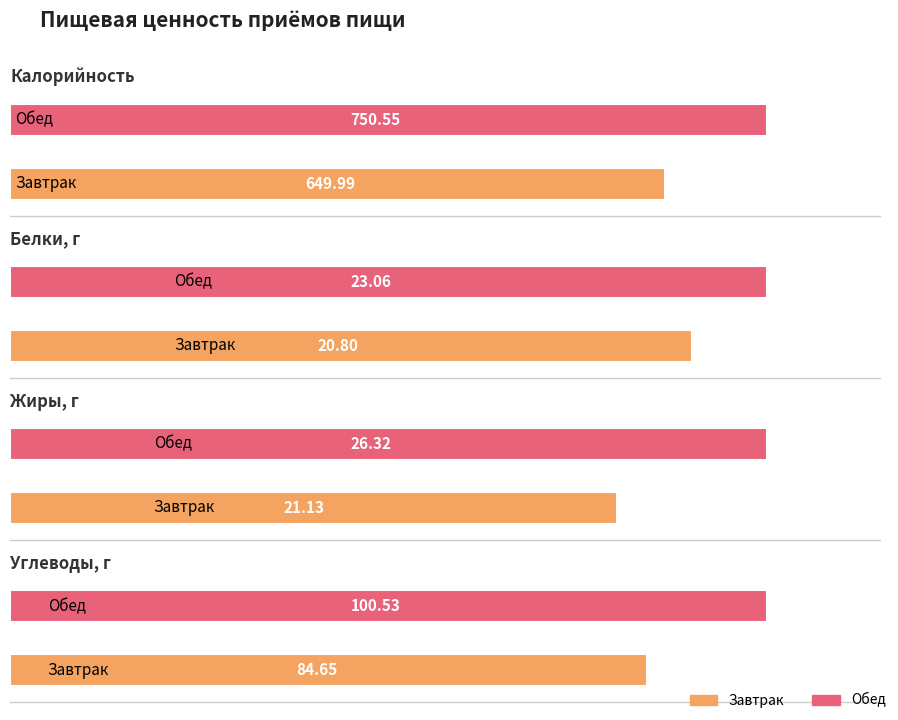

What is the greatest value displayed?

750.5